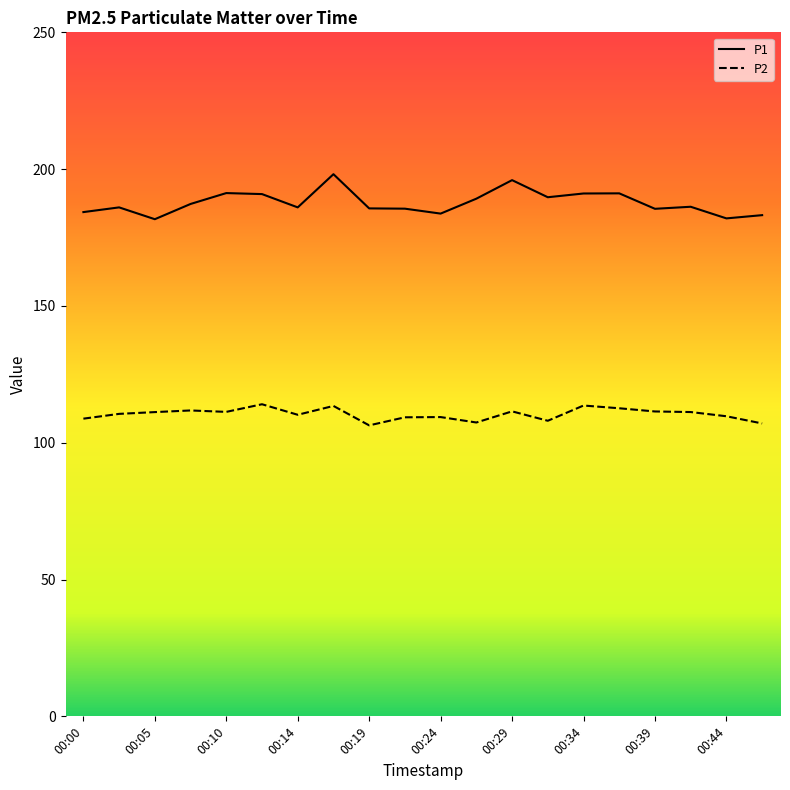

Which series has the largest total across all categories?

P1